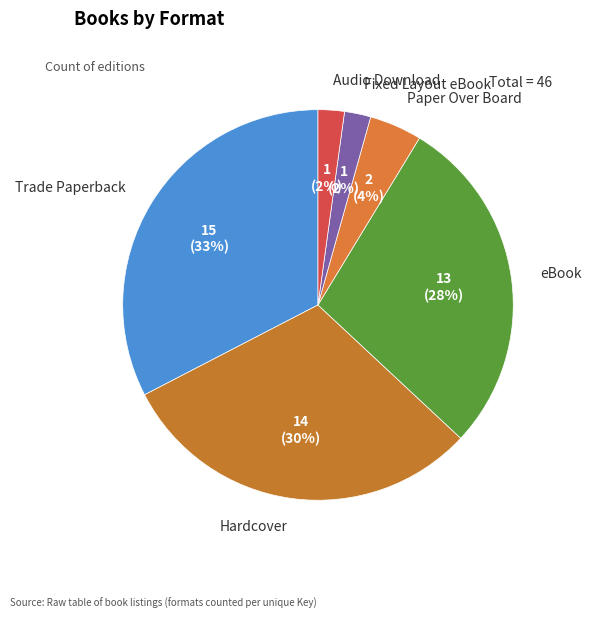

To the nearest percent, what portion does Trade Paperback represent?

33%